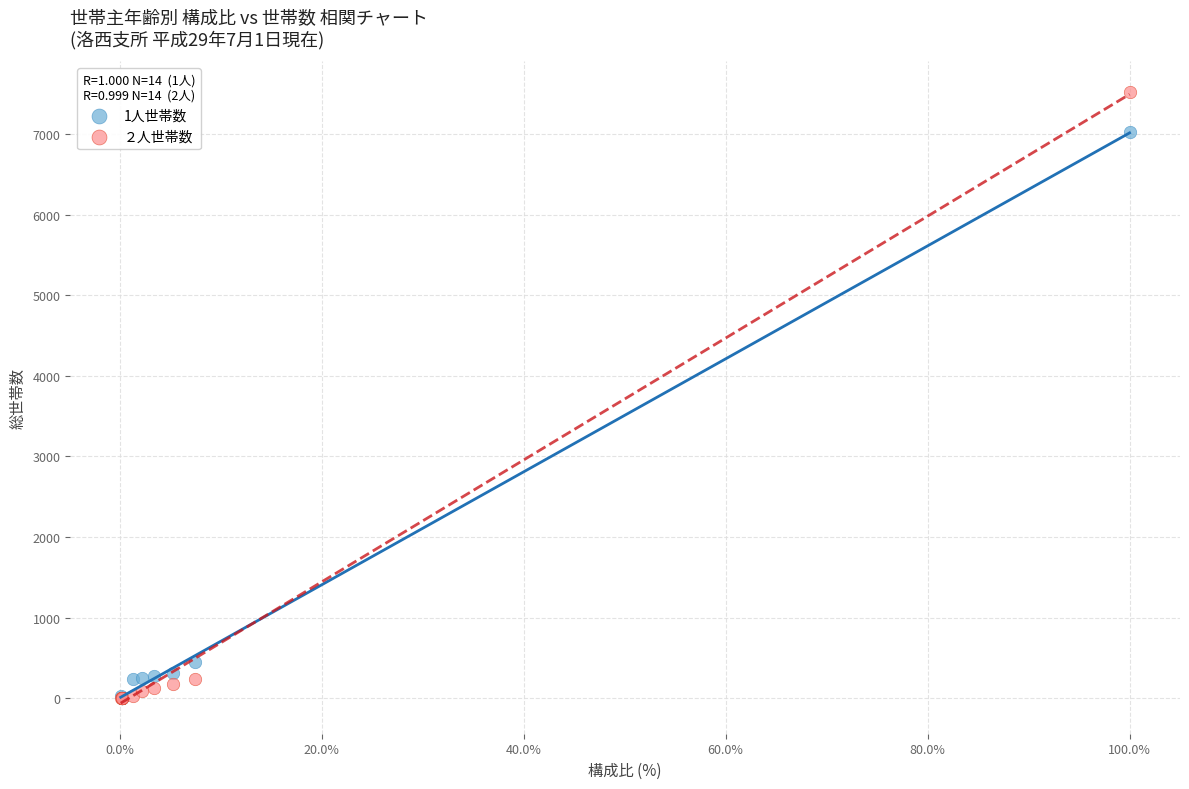

Which series has the widest spread of Y values?

２人世帯数